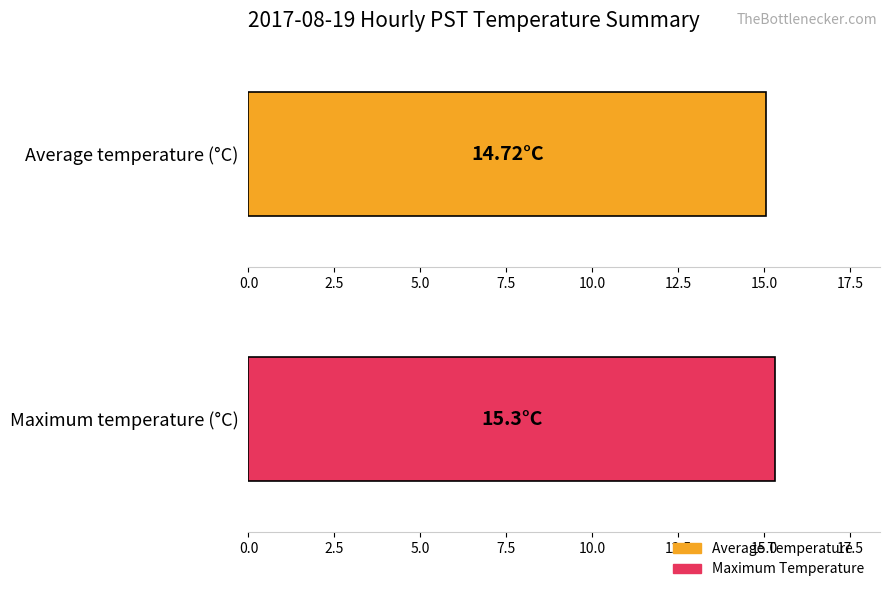

Which series has the largest total across all categories?

Maximum Temperature